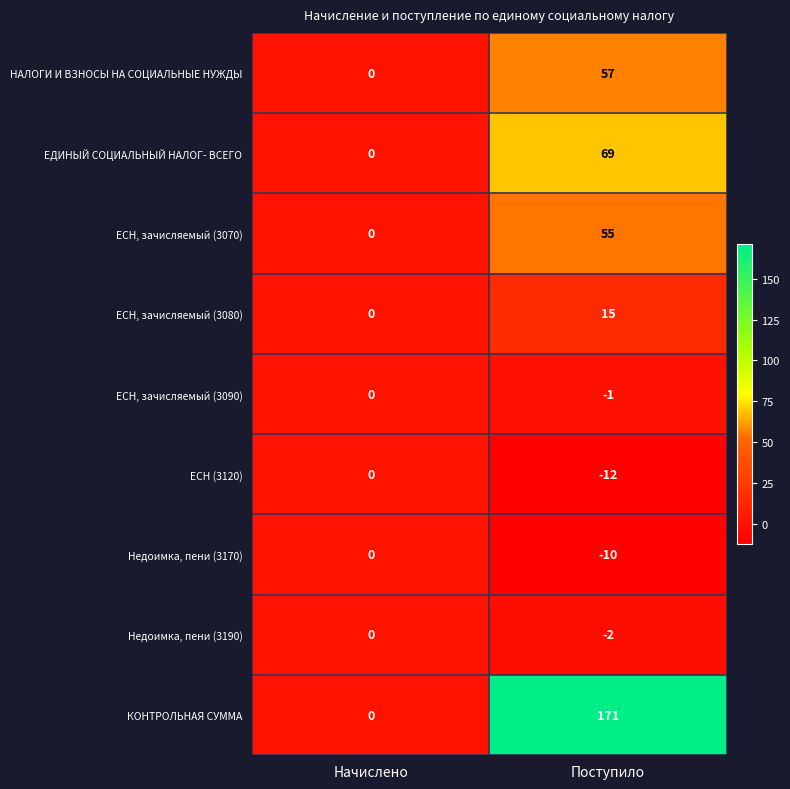

How many series are shown in this chart?

9